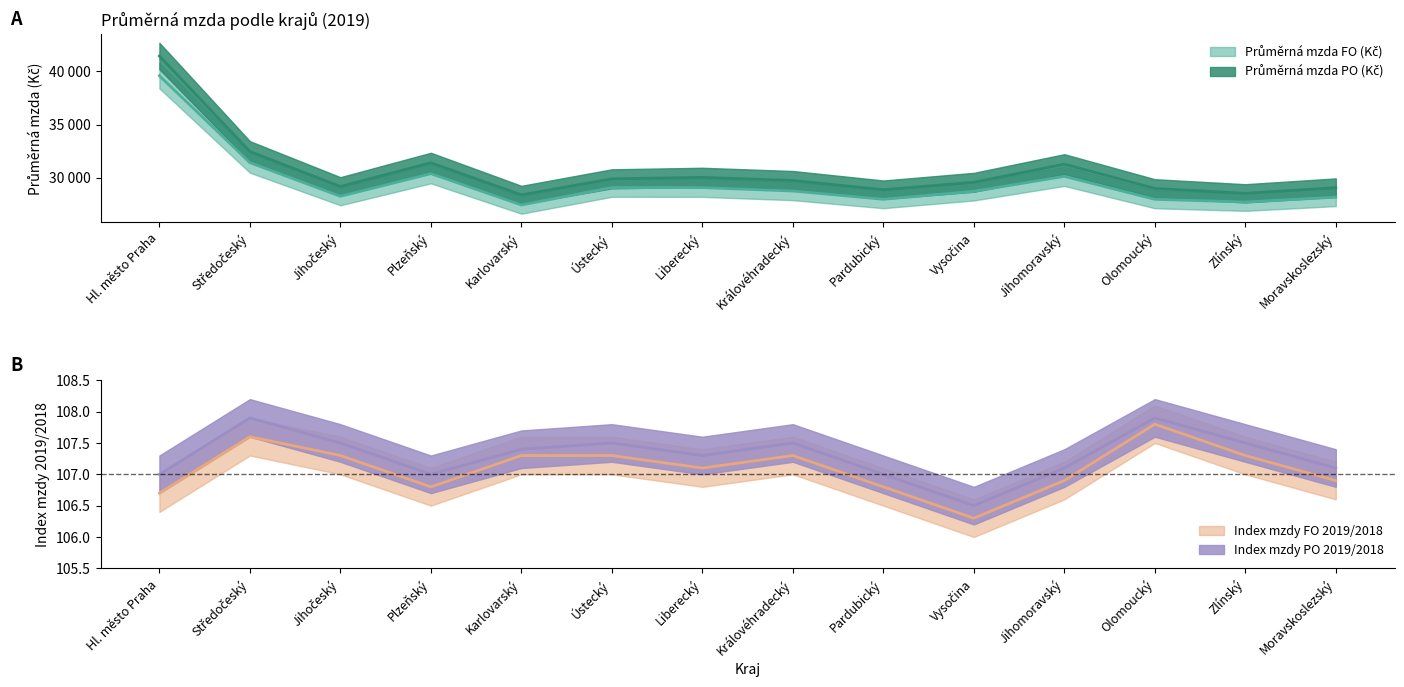

True or false: Průměrná mzda PO (Kč) and Index mzdy PO 2019/2018 intersect in this chart.

False